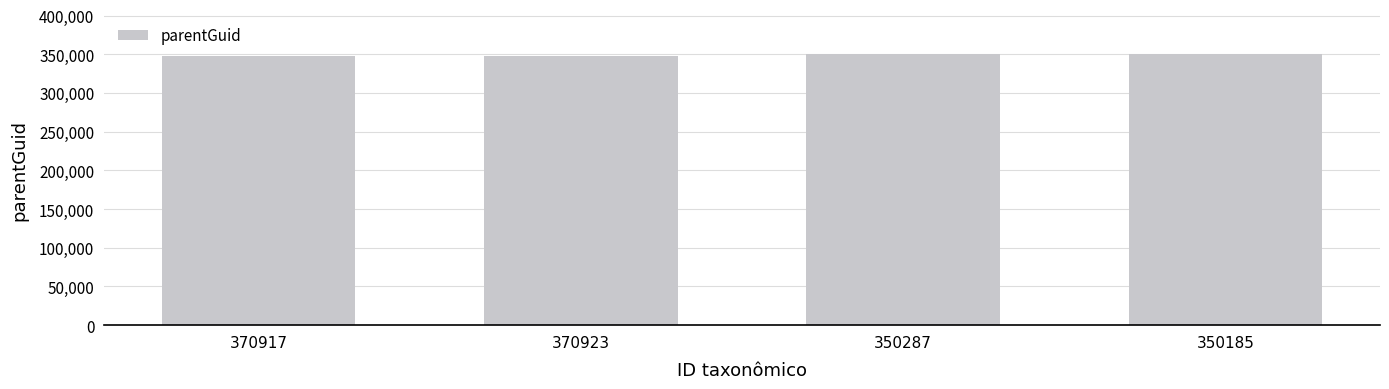

What is the label of the 3rd bar from the right?

370923